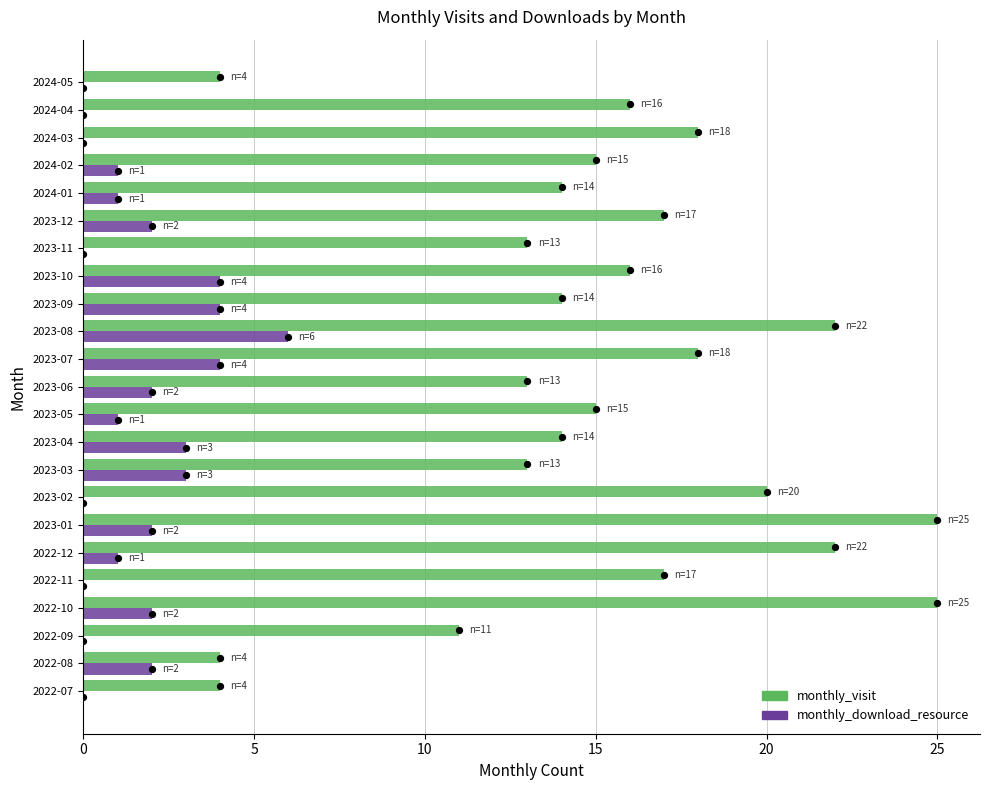

Which series reaches the maximum Y coordinate?

monthly_visit